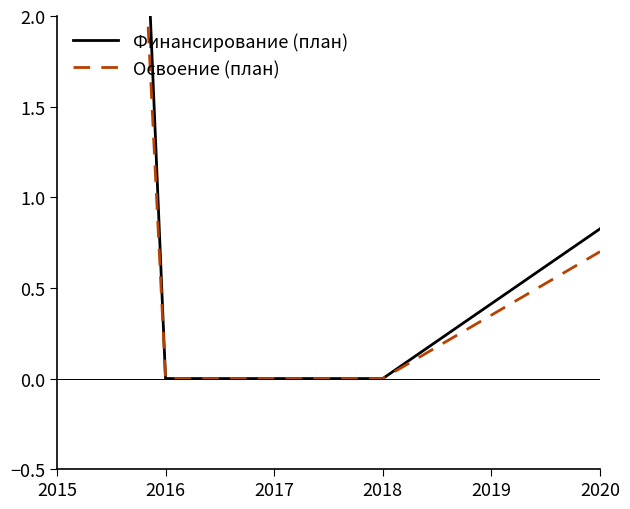

Which series has the largest total across all categories?

Финансирование (план)